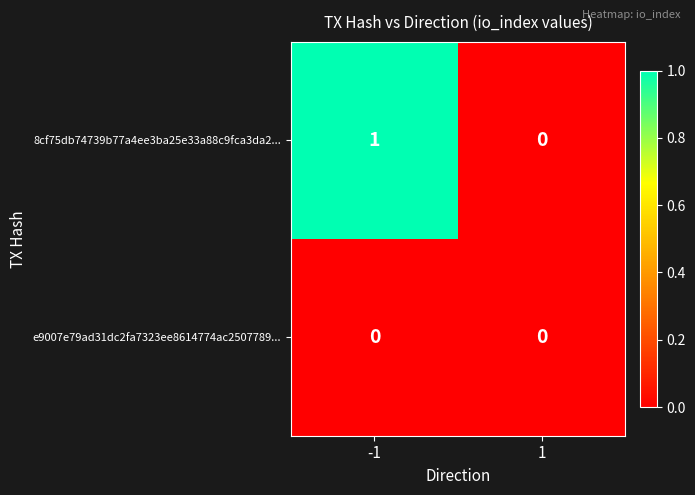

Which series changed the most between -1 and 1?

8cf75db74739b77a4ee3ba25e33a88c9fca3da2...